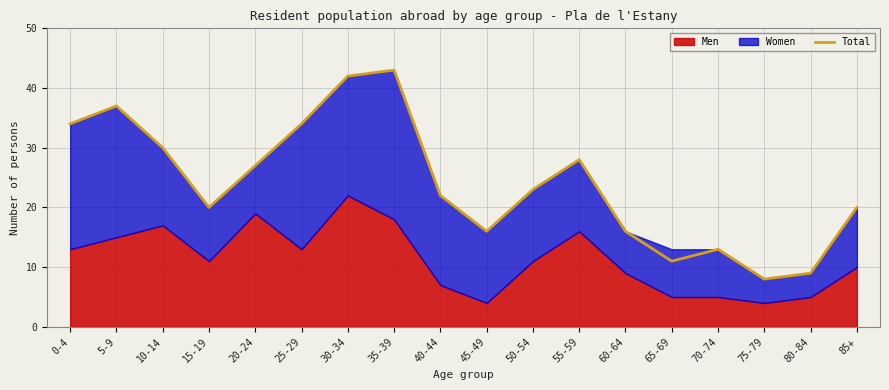

The value of Total at 10-14 is 30. True or false?

True